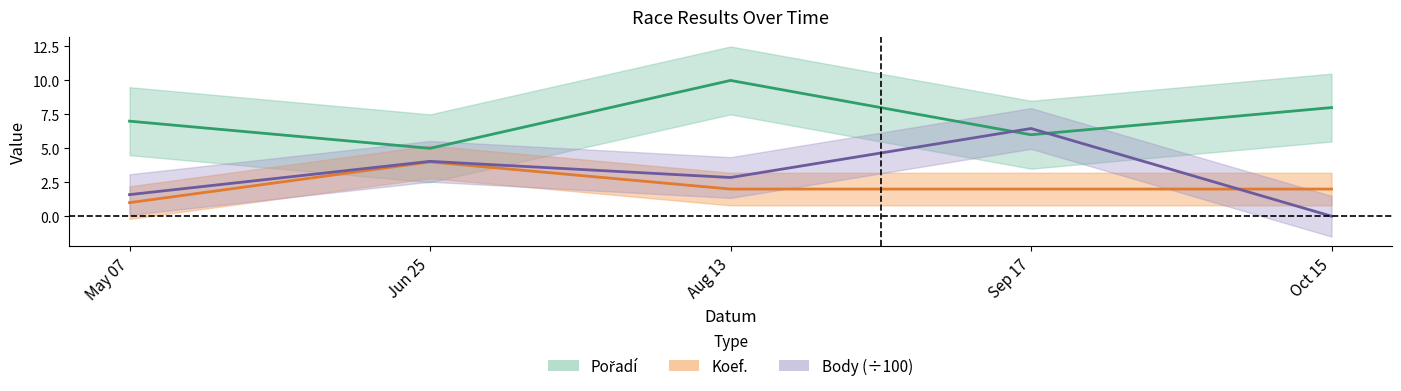

Which series has the widest spread of values?

Body